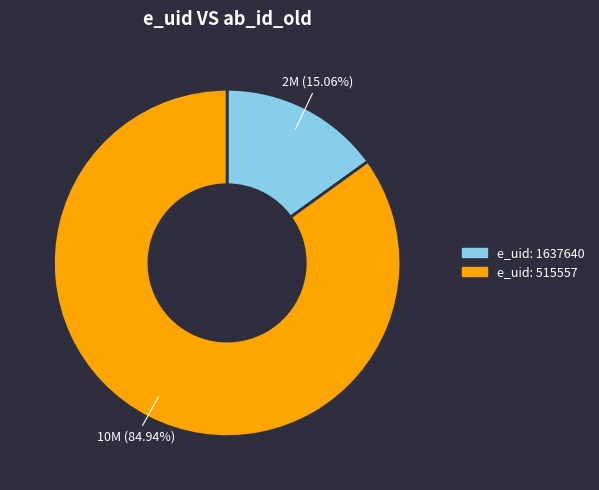

Does any single category account for the majority?

Yes